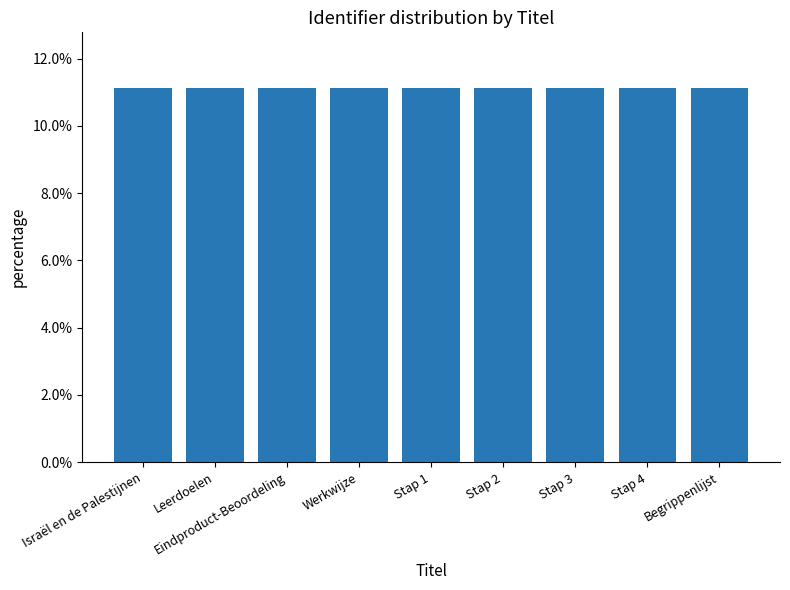

What is the label of the 4th bar from the right?

Stap 2